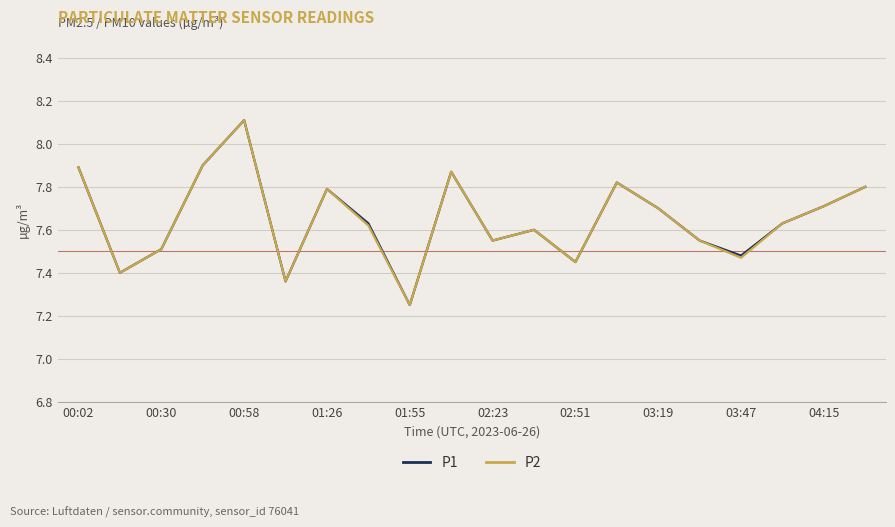

What is the greatest value displayed?

8.1